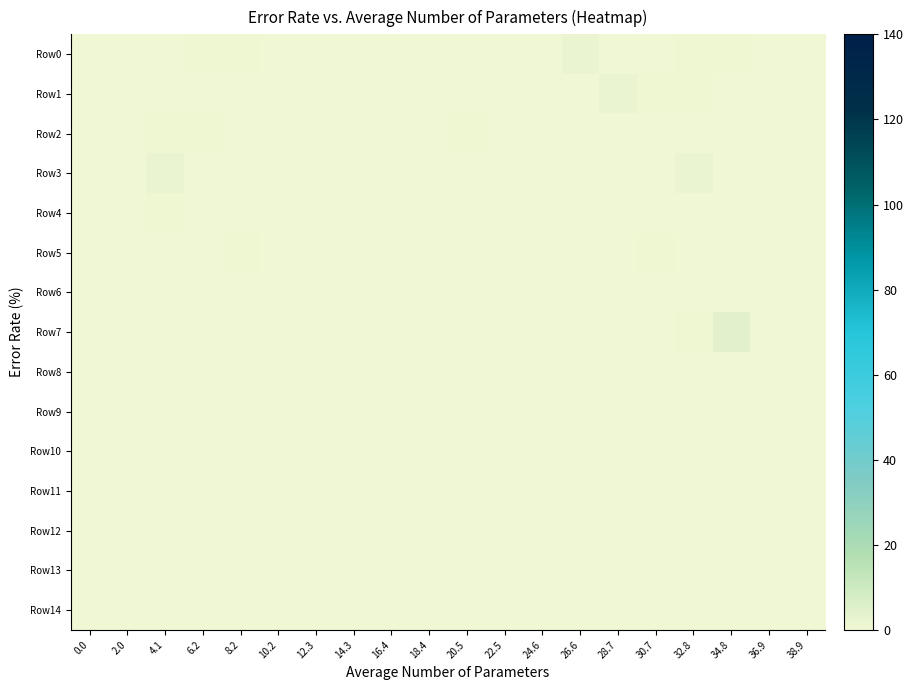

At which category is the sum across all series the highest?

32.8